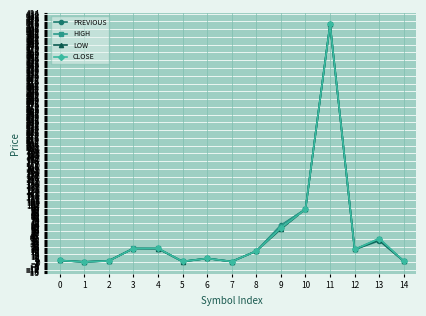

What is the difference between the PREVIOUS values at 3 and 0?

20.9